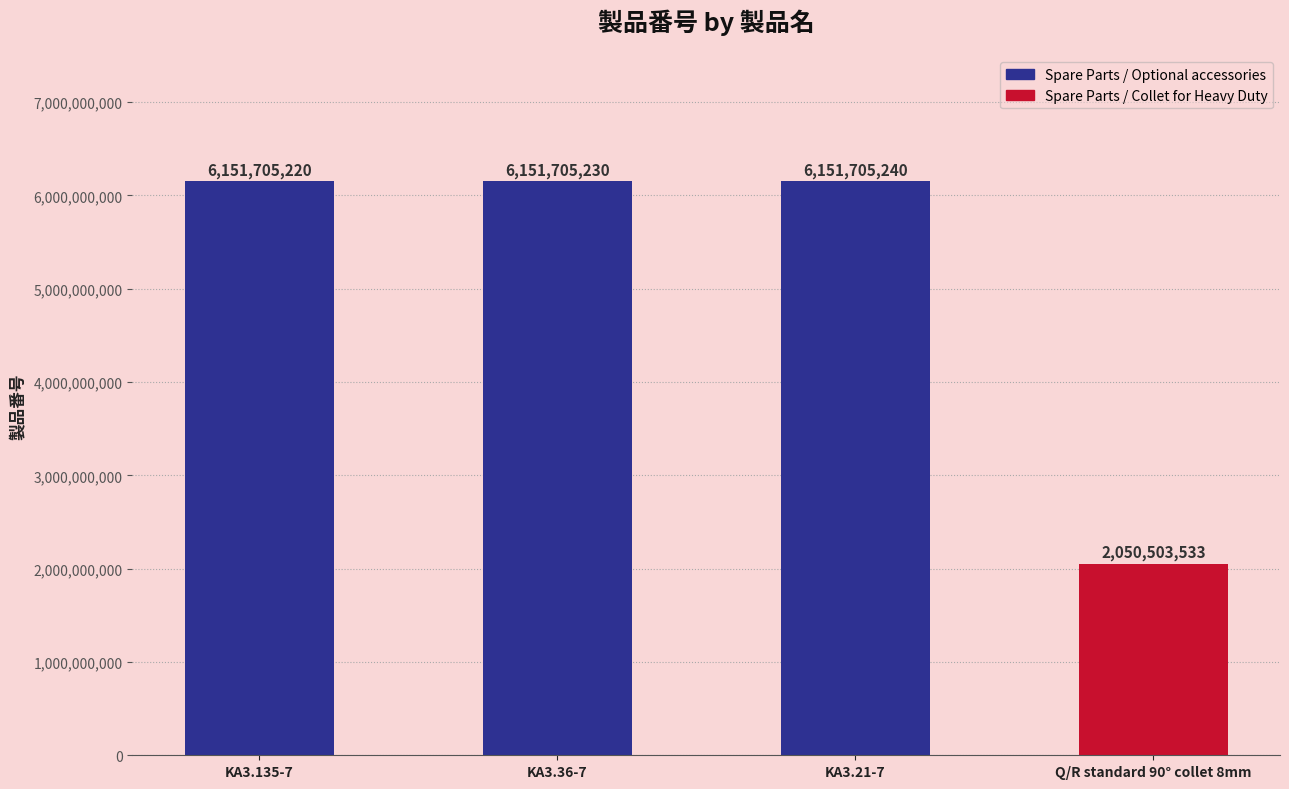

What position from the left is KA3.135-7?

1